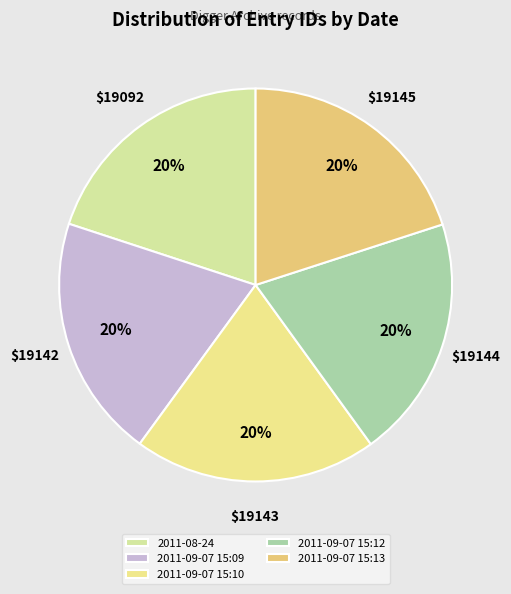

Count the number of slices in the pie.

5